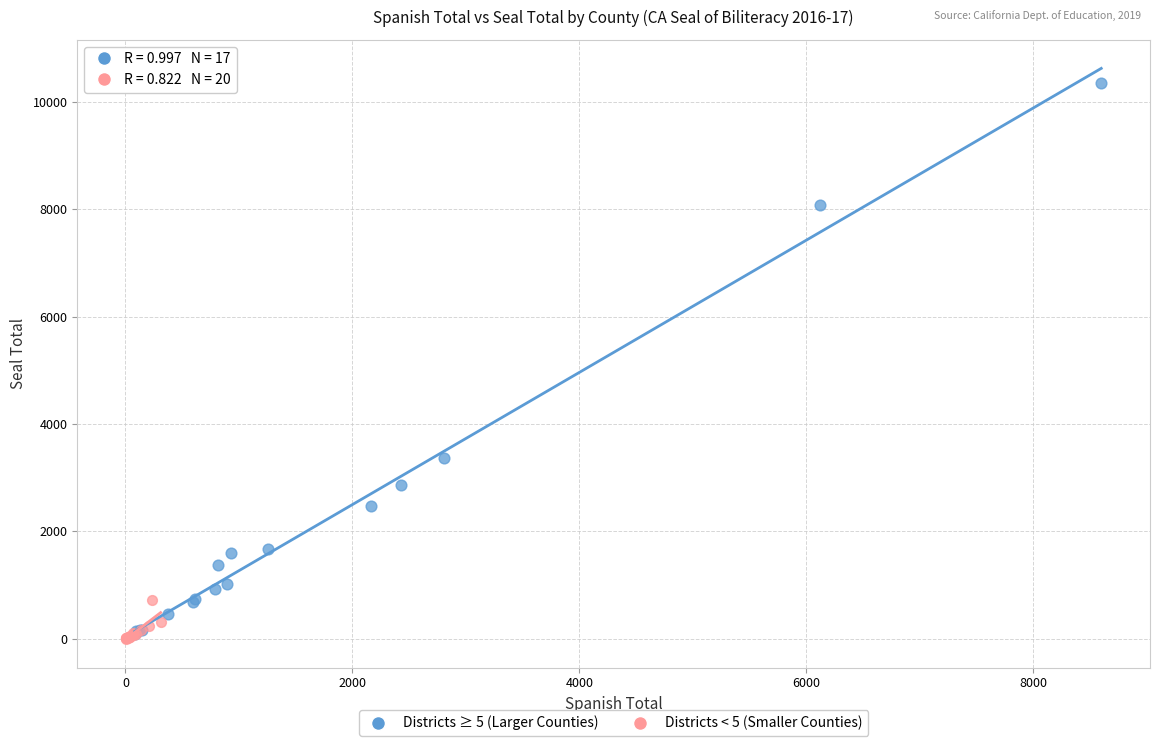

Which series contains the highest Y value?

Districts ≥ 5 (Larger Counties)